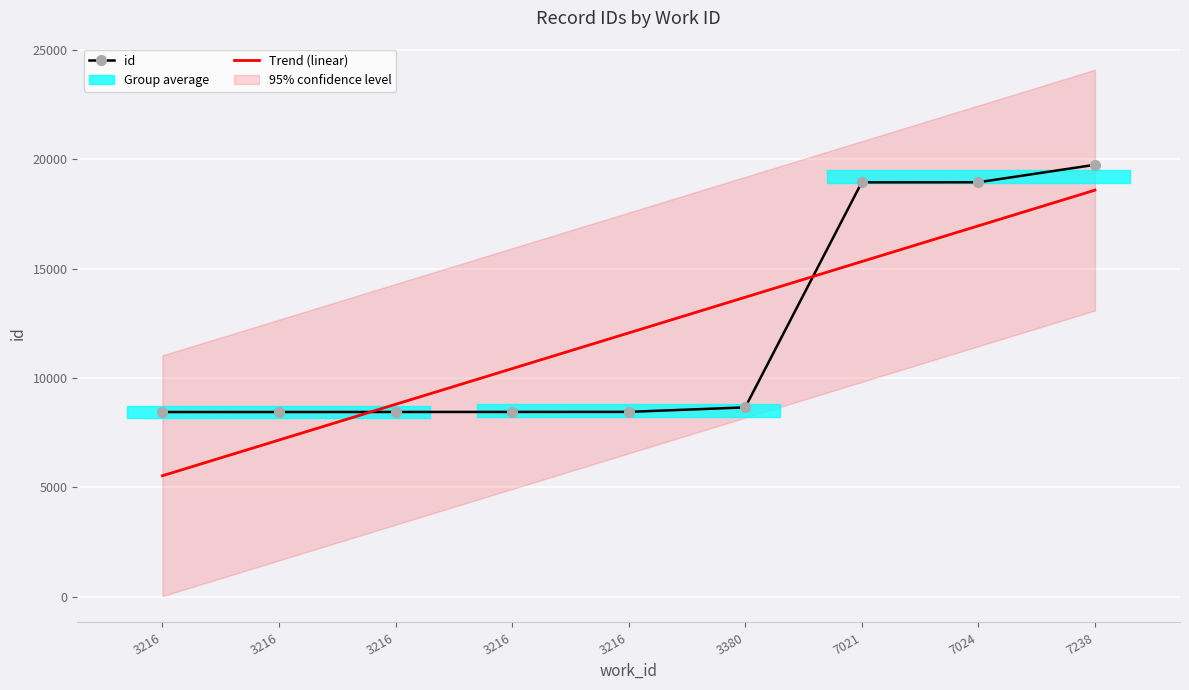

True or false: id has a value of 8453.0 at 3216.

True